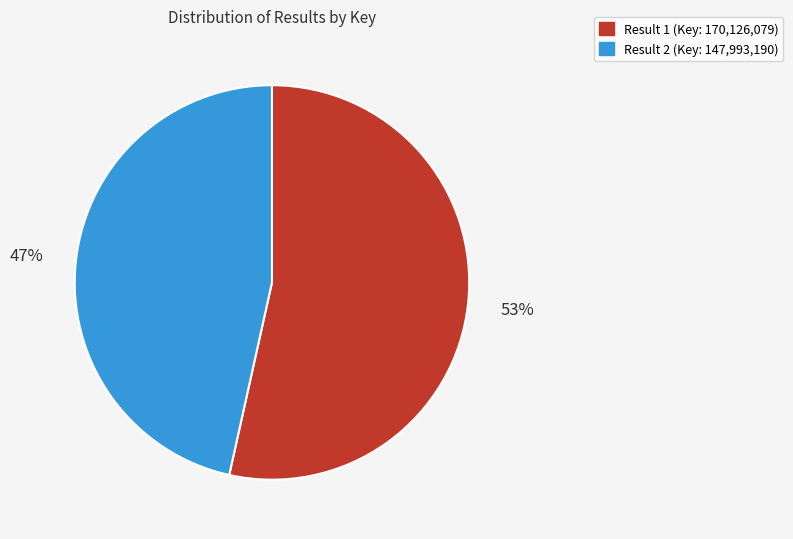

To the nearest percent, what is the average slice percentage?

50%